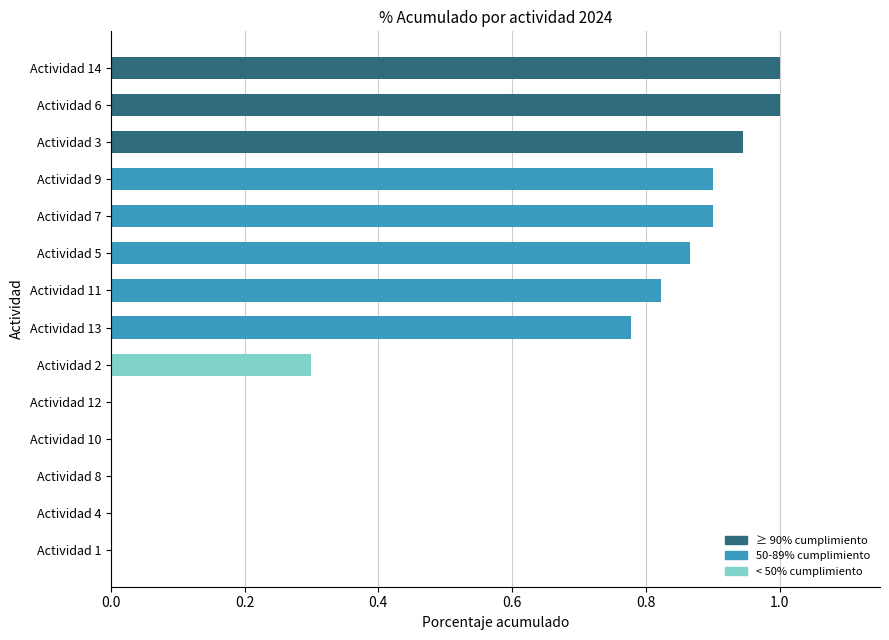

What is the sum of all values?

7.5